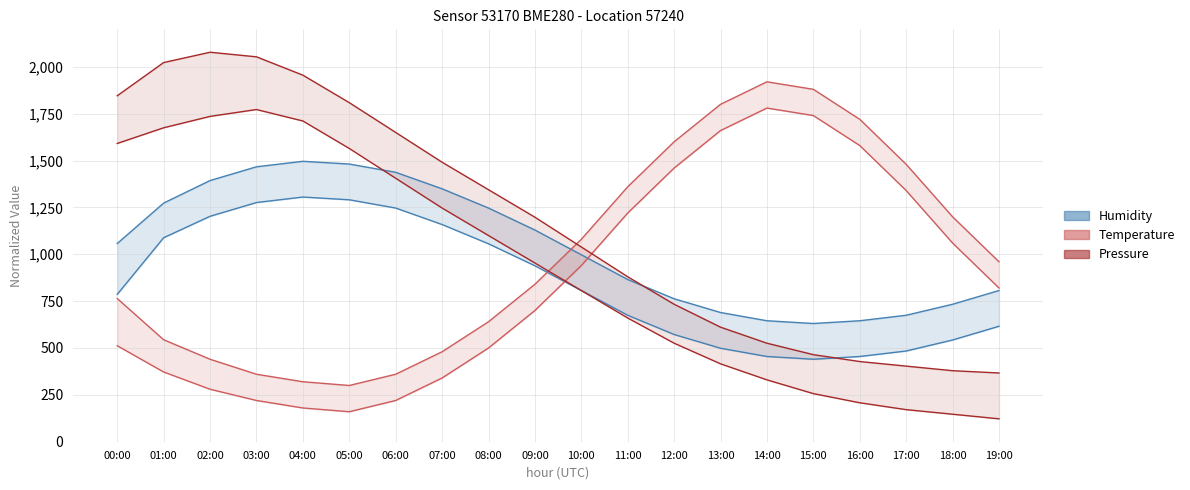

How many intersections are there between Pressure and Humidity?

1